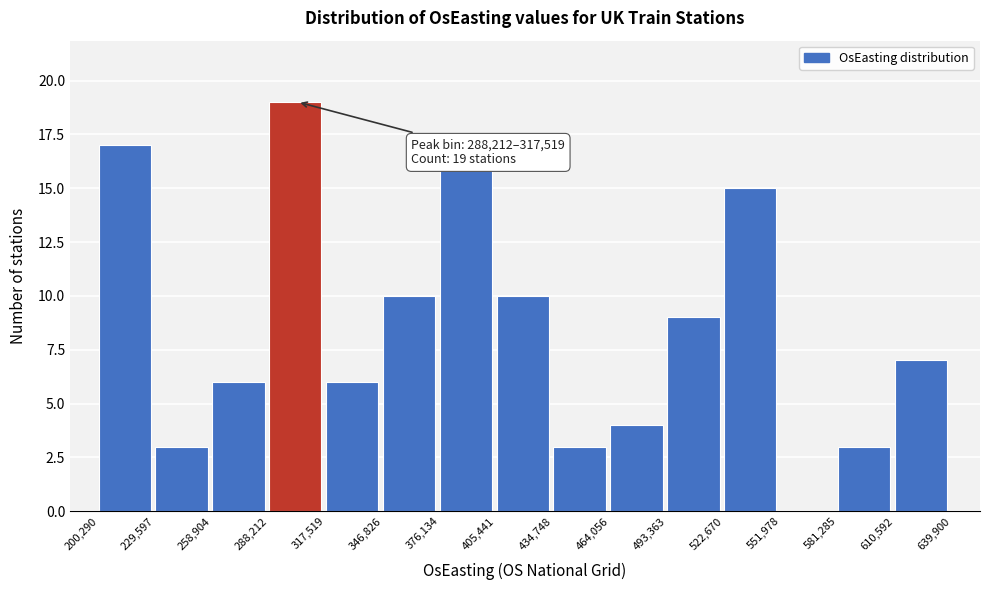

Which range on the x-axis has the tallest bar?

288,212 to 317,519